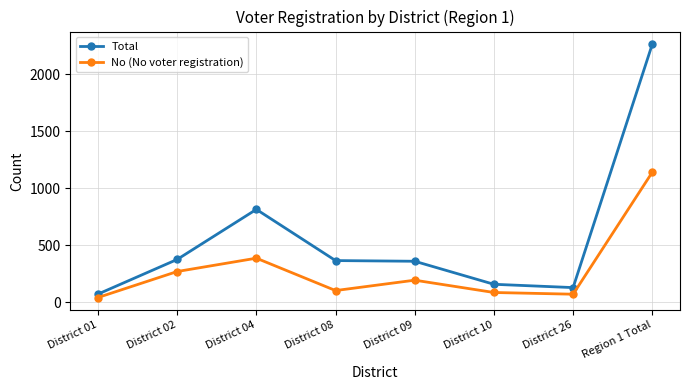

At how many categories does at least one series exceed 169?

5